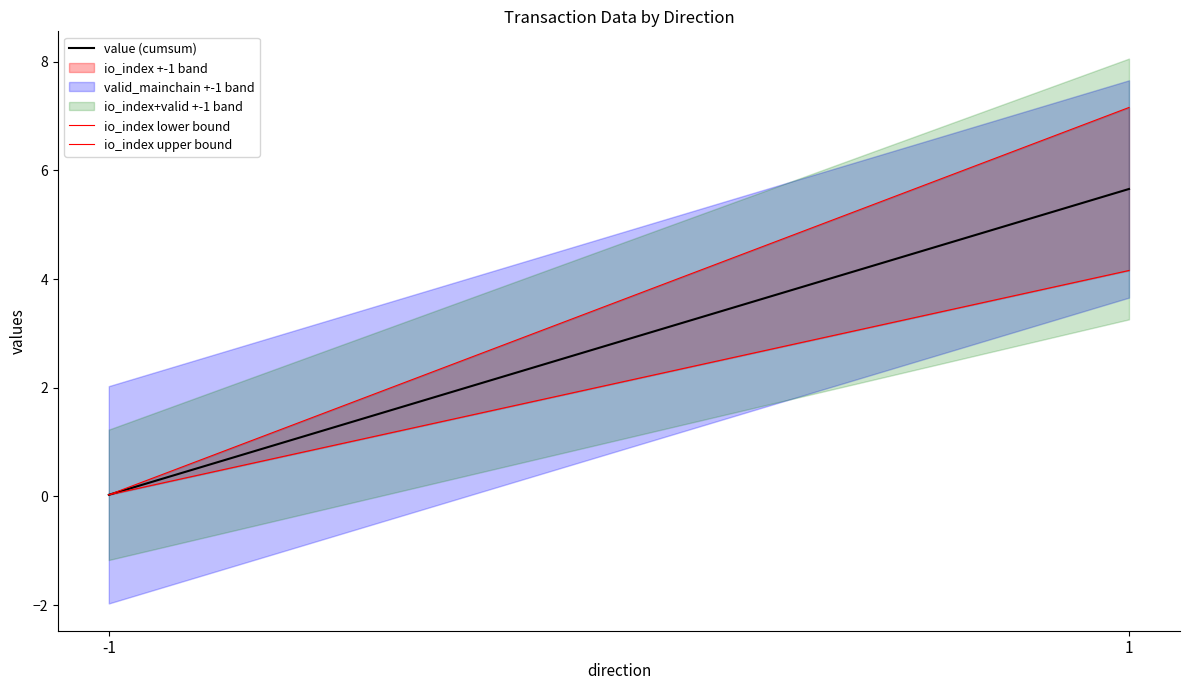

Reading left to right, transcribe all the data shown in this chart.

value (cumsum): -1=0.0	1=5.7
io_index lower bound: -1=0.0	1=4.2
io_index upper bound: -1=0.0	1=7.2